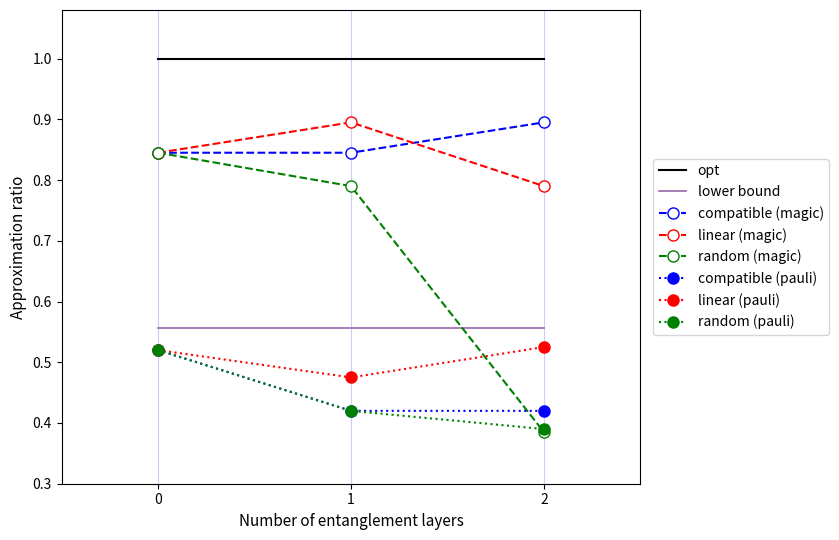

Rank the categories by random (magic) value from lowest to highest.

2, 1, 0